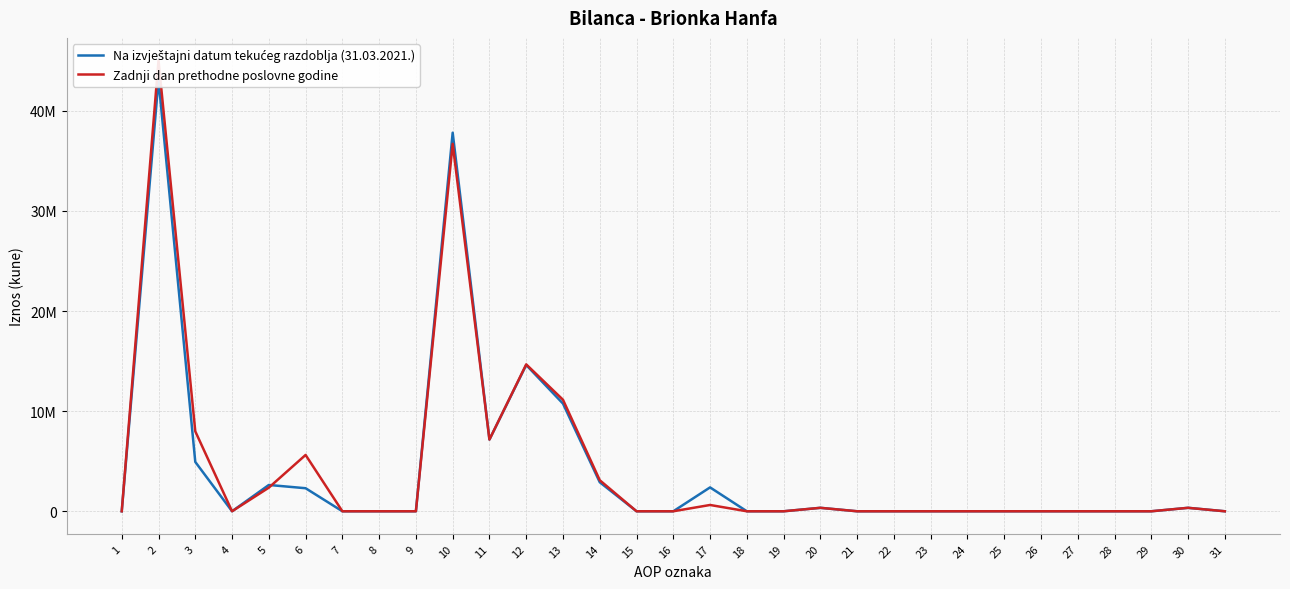

List the labels in order of Zadnji dan prethodne poslovne godine value, smallest first.

1, 4, 7, 8, 9, 15, 16, 18, 19, 21, 22, 23, 24, 25, 26, 27, 28, 29, 31, 20, 30, 17, 5, 14, 6, 11, 3, 13, 12, 10, 2